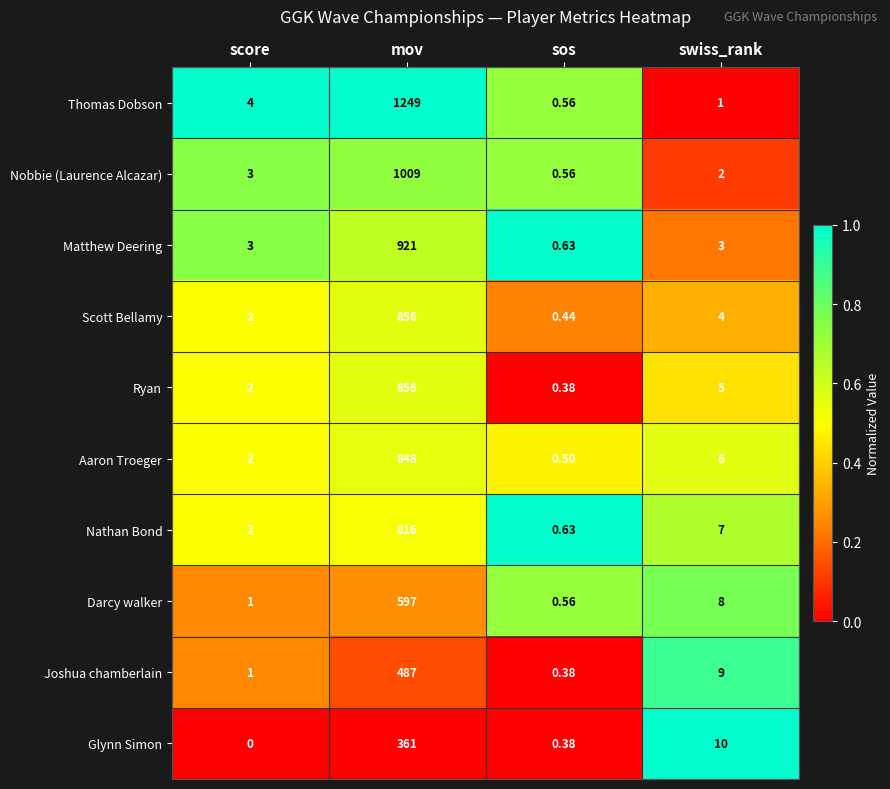

Where is Joshua chamberlain nearest to the value 243?

swiss_rank